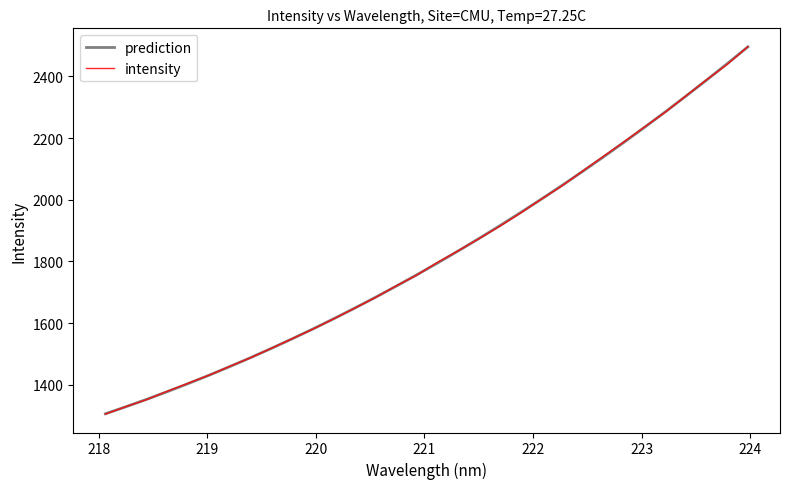

What is the minimum value shown in the chart?

1305.1